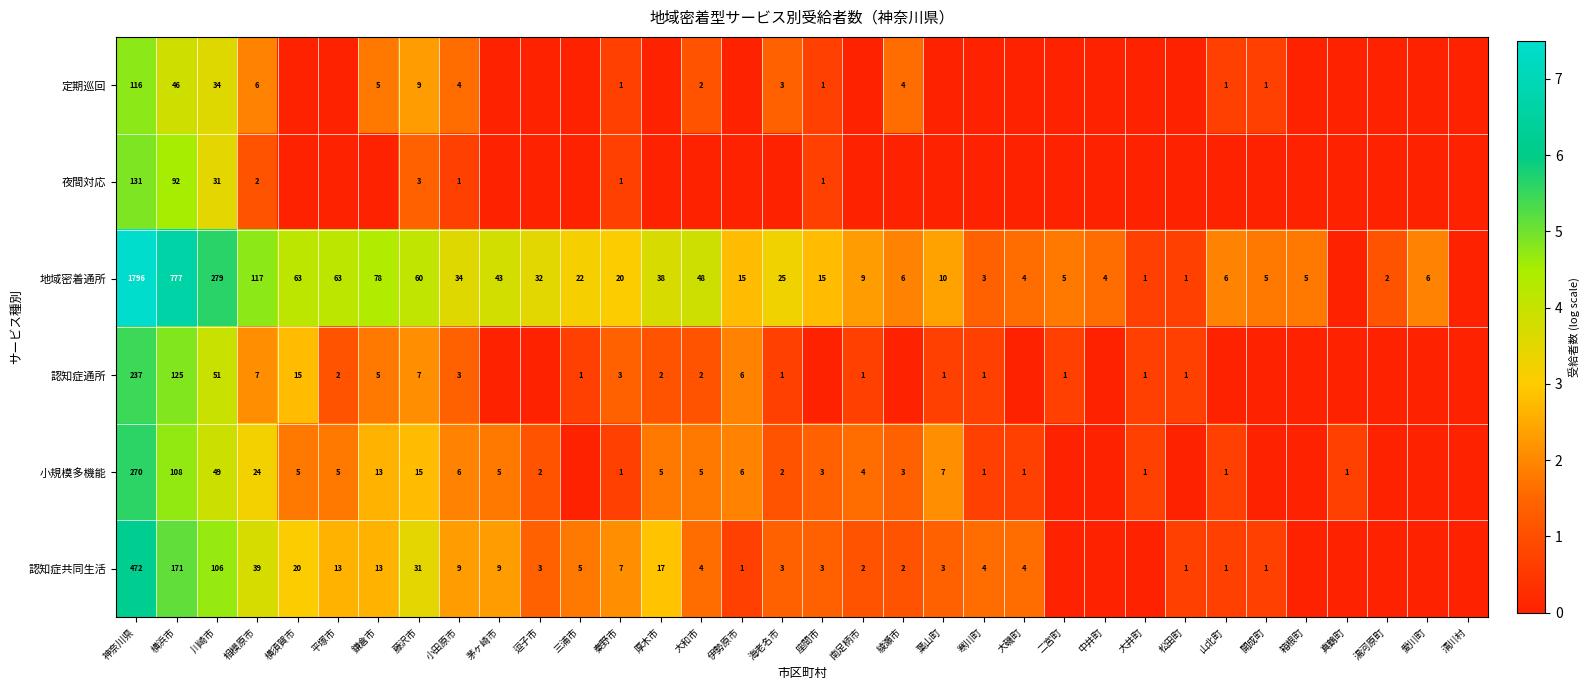

True or false: 認知症共同生活 has a value of 3 at 葉山町.

True